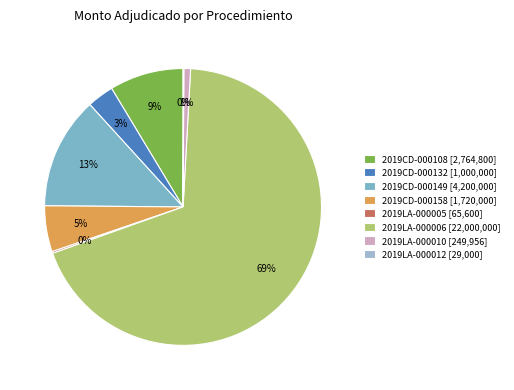

Count the number of slices in the pie.

8